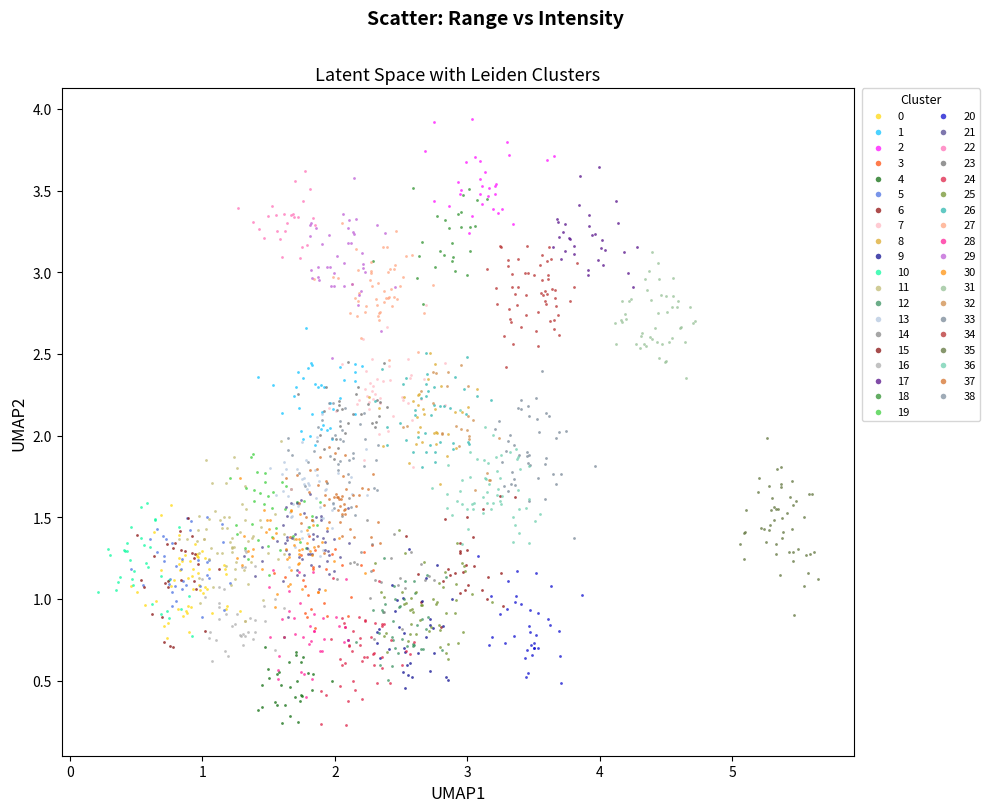

What are all the series names shown in the legend?

0, 1, 2, 3, 4, 5, 6, 7, 8, 9, 10, 11, 12, 13, 14, 15, 16, 17, 18, 19, 20, 21, 22, 23, 24, 25, 26, 27, 28, 29, 30, 31, 32, 33, 34, 35, 36, 37, 38